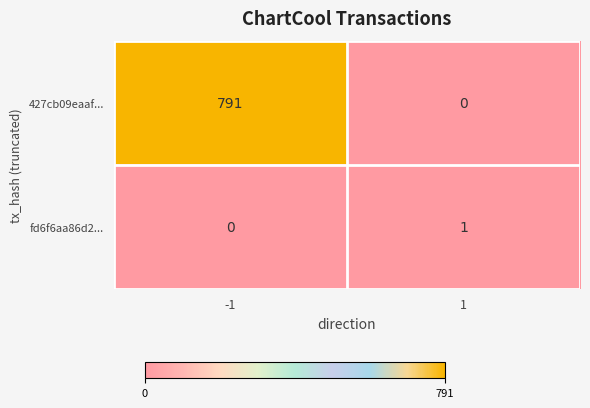

How many data points in fd6f6aa86d2... are less than 1?

1